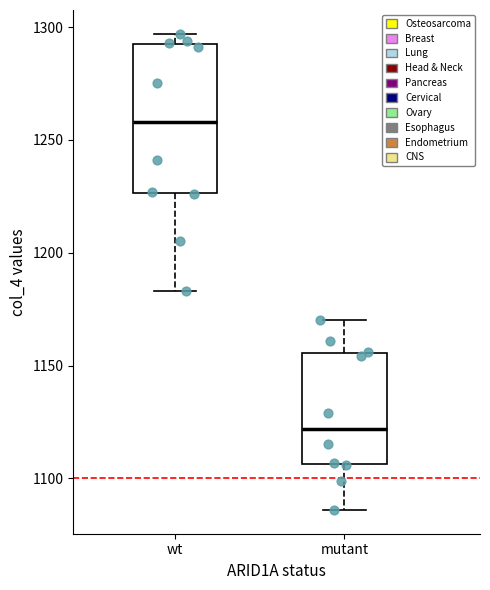

Which box's median line is the lowest?

mutant